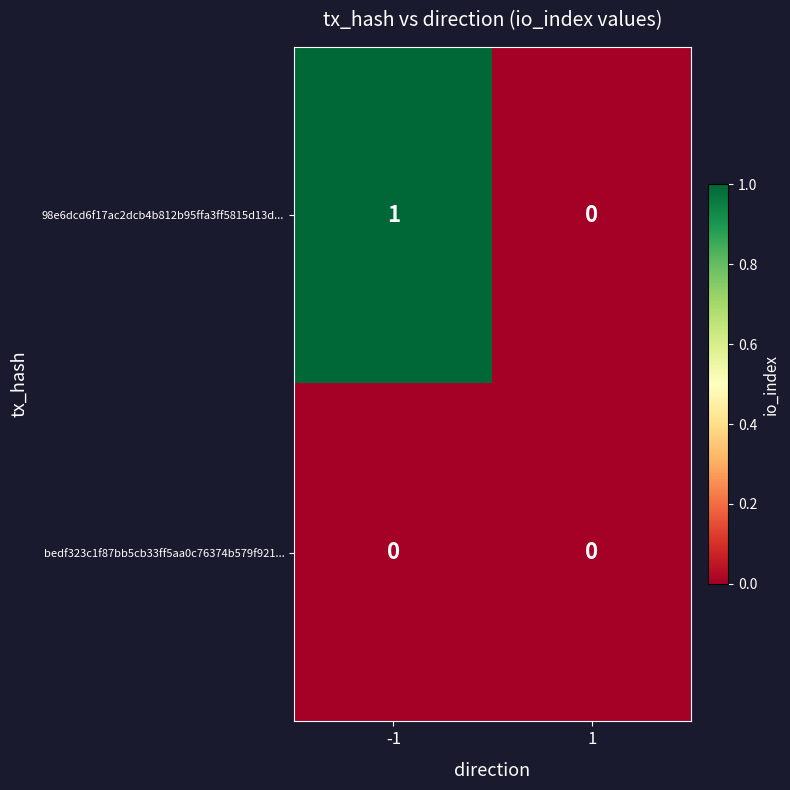

Which series changed the most between -1 and 1?

98e6dcd6f17ac2dcb4b812b95ffa3ff5815d13d...